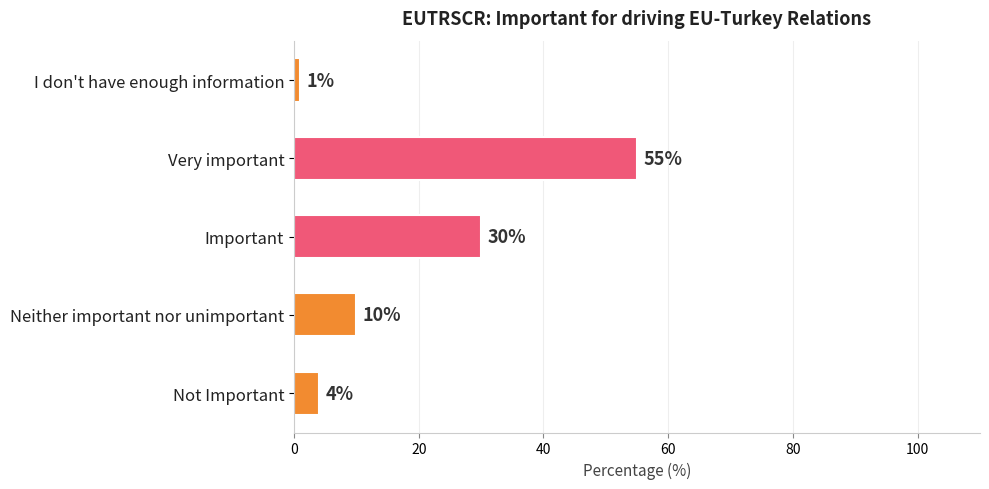

What is the change in value from Important to I don't have enough information?

-29